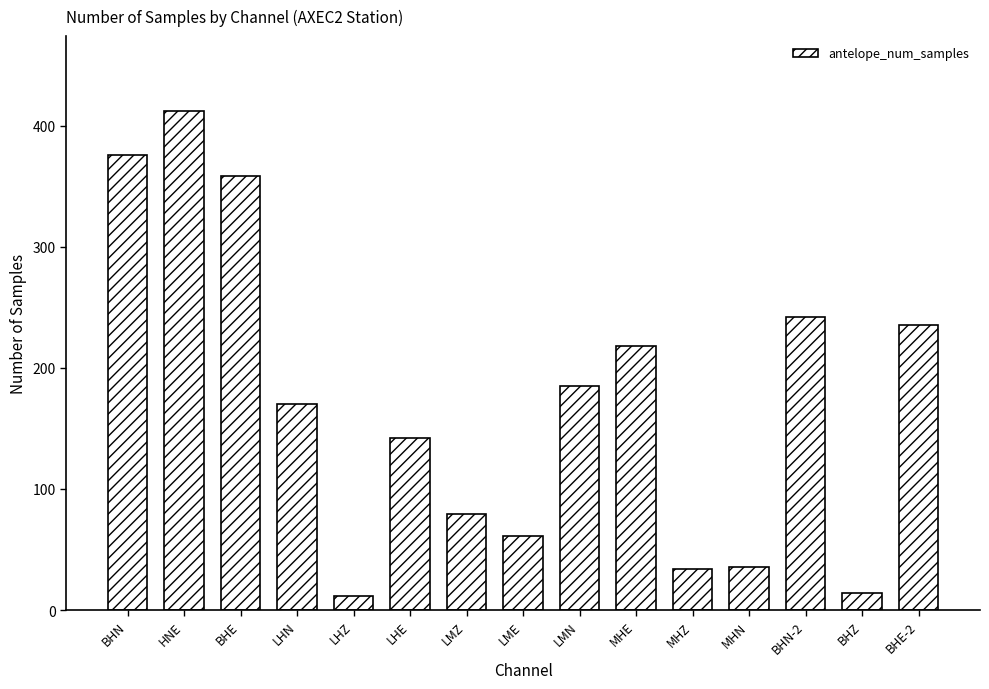

What value does the data have at BHE-2, to the nearest 10?

240